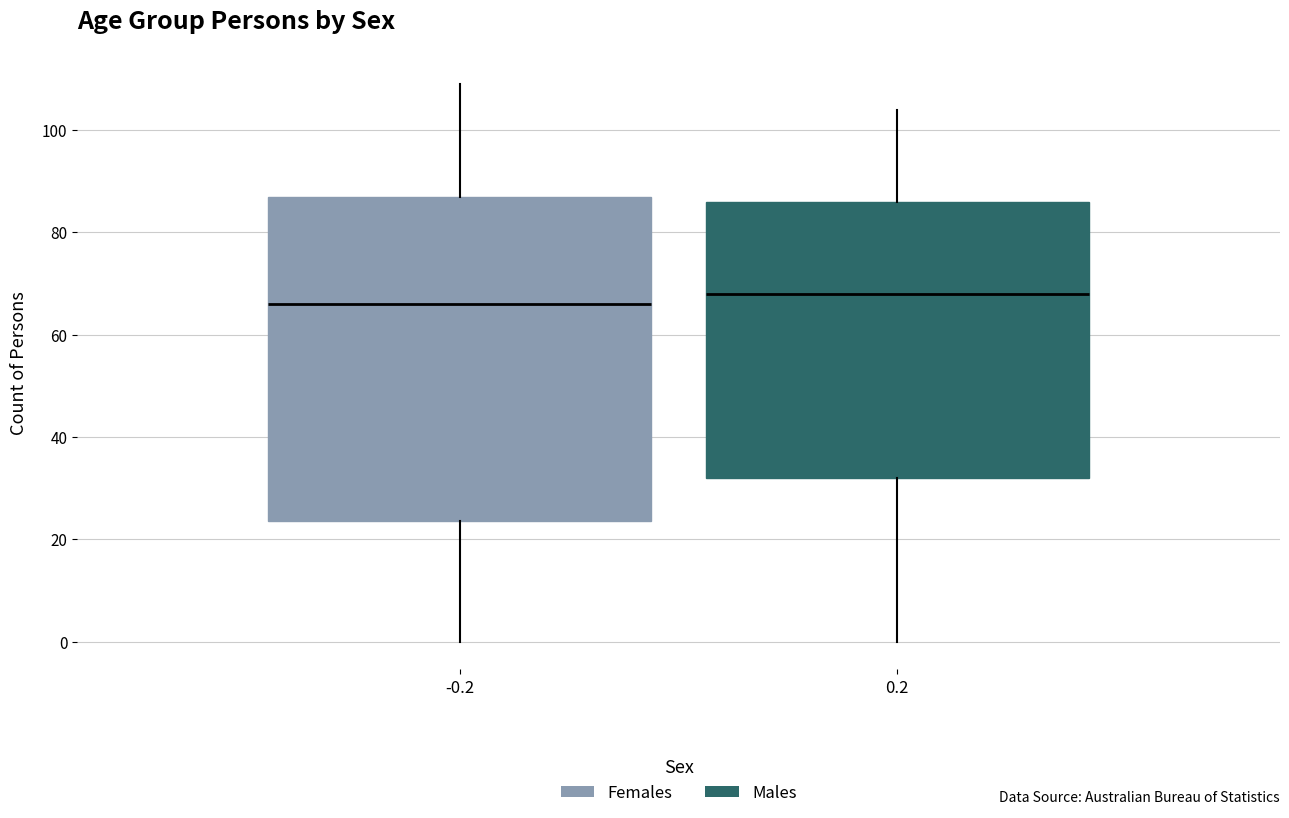

Reading left to right, read every box against the y-axis: the position of its median line, the range the box covers, and the ends of its whiskers. The values are not printed on the chart, so give them approximately, as read against the axis.

-0.2: median 66, box 24 to 88, whiskers 0 to 110
0.2: median 68, box 32 to 86, whiskers 0 to 104